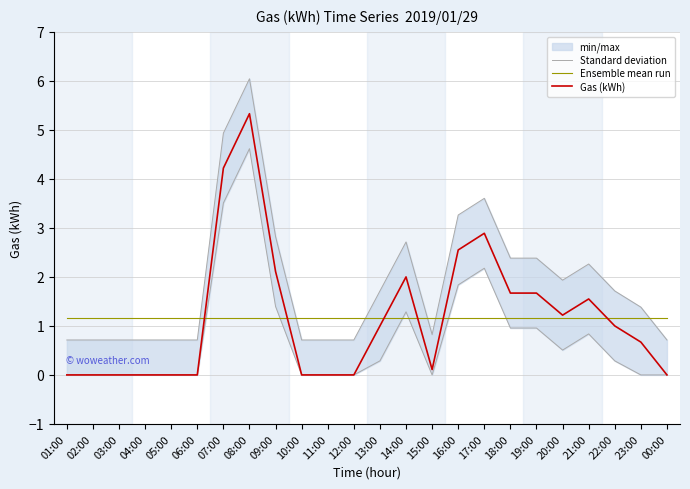

Reading left to right, transcribe all the data shown in this chart.

Standard deviation: 01:00=0.7	02:00=0.7	03:00=0.7	04:00=0.7	05:00=0.7	06:00=0.7	07:00=4.9	08:00=6.0	09:00=2.8	10:00=0.7	11:00=0.7	12:00=0.7	13:00=1.7	14:00=2.7	15:00=0.8	16:00=3.3	17:00=3.6	18:00=2.4	19:00=2.4	20:00=1.9	21:00=2.3	22:00=1.7	23:00=1.4	00:00=0.7
Ensemble mean run: 01:00=1.2	02:00=1.2	03:00=1.2	04:00=1.2	05:00=1.2	06:00=1.2	07:00=1.2	08:00=1.2	09:00=1.2	10:00=1.2	11:00=1.2	12:00=1.2	13:00=1.2	14:00=1.2	15:00=1.2	16:00=1.2	17:00=1.2	18:00=1.2	19:00=1.2	20:00=1.2	21:00=1.2	22:00=1.2	23:00=1.2	00:00=1.2
Gas (kWh): 01:00=0.0	02:00=0.0	03:00=0.0	04:00=0.0	05:00=0.0	06:00=0.0	07:00=4.2	08:00=5.3	09:00=2.1	10:00=0.0	11:00=0.0	12:00=0.0	13:00=1.0	14:00=2.0	15:00=0.1	16:00=2.5	17:00=2.9	18:00=1.7	19:00=1.7	20:00=1.2	21:00=1.6	22:00=1.0	23:00=0.7	00:00=0.0